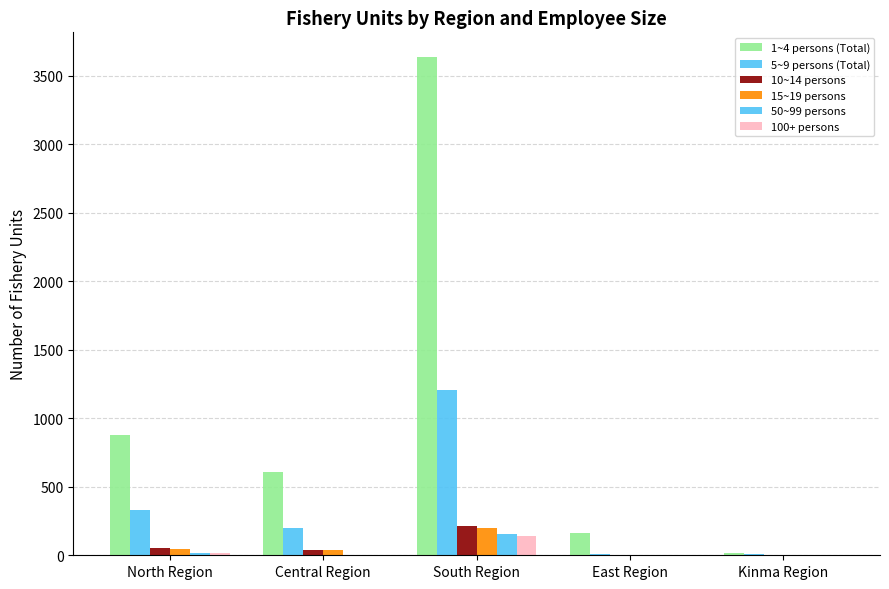

How many series are shown in this chart?

6